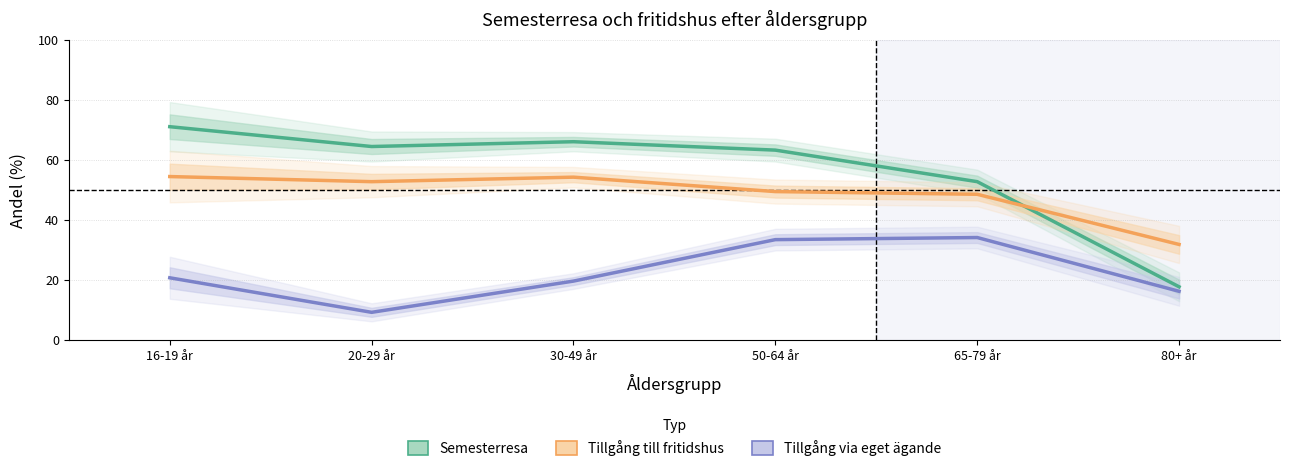

Is the value of Tillgång till fritidshus at 30-49 år greater than the value of Semesterresa at 16-19 år?

No